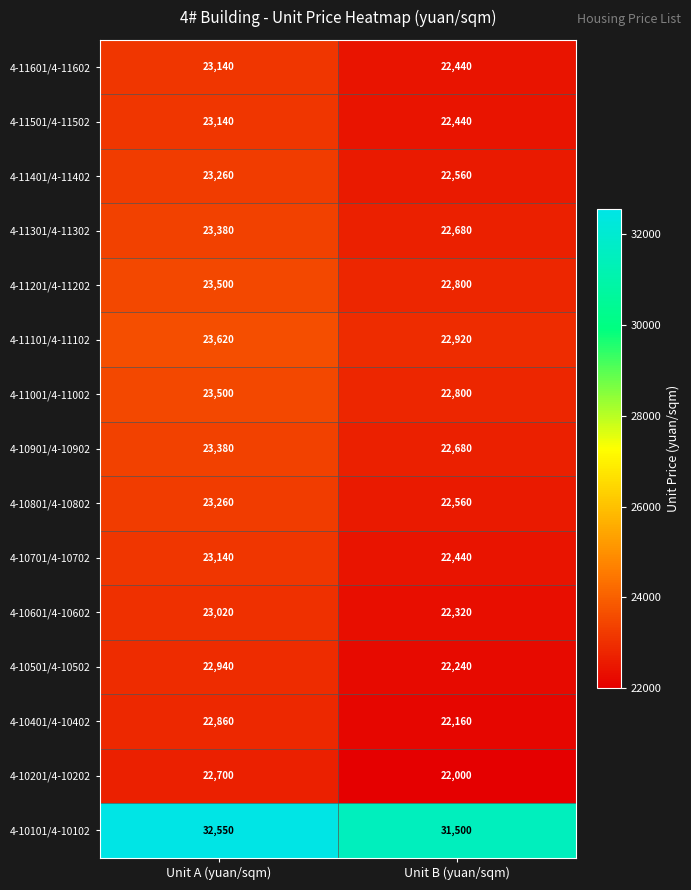

Which series has the largest total across all categories?

4-10101/4-10102